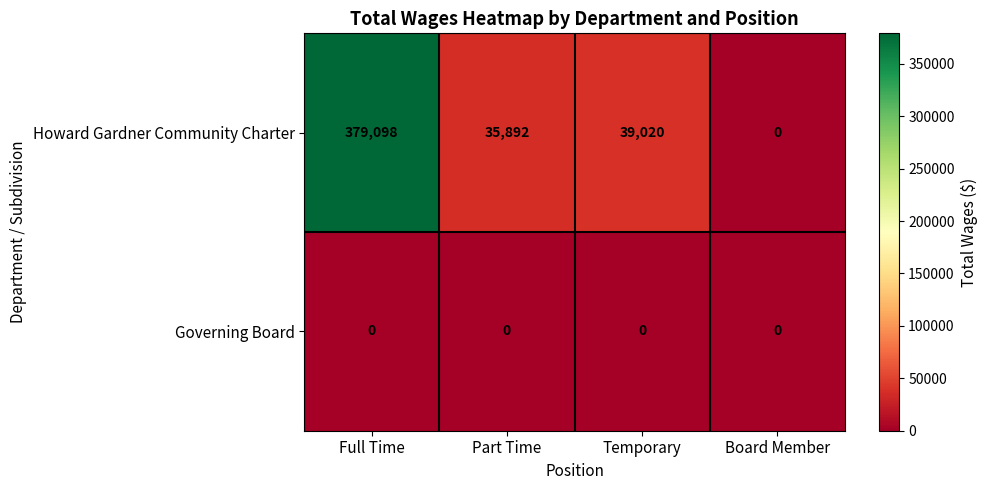

Reading right to left, extract all data points from this chart.

Howard Gardner Community Charter: 0	39020	35892	379098
Governing Board: 0	0	0	0